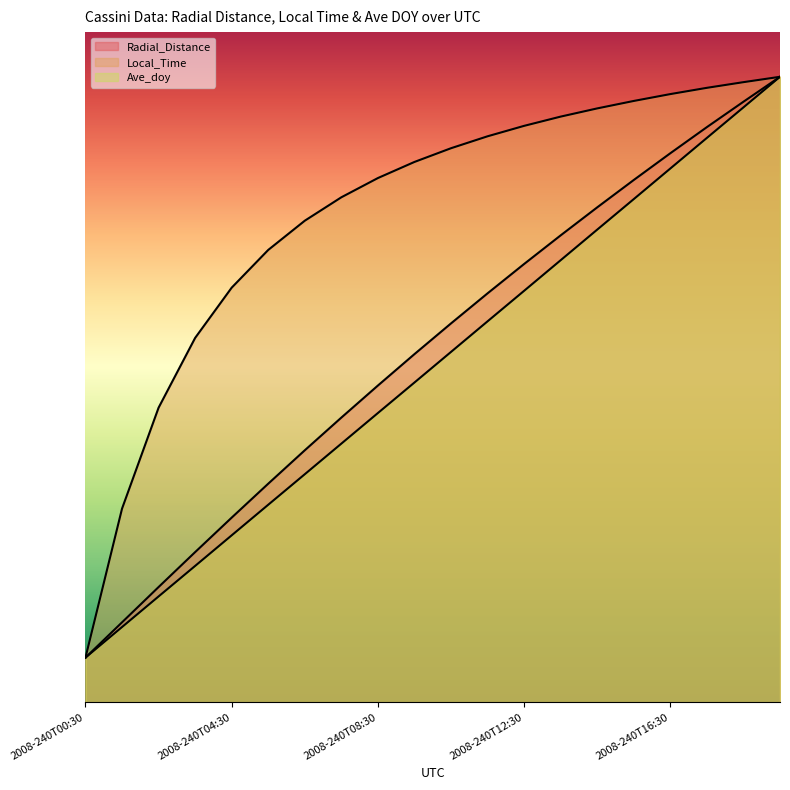

What is the label of the 3rd point from the right?

2008-240T17:30